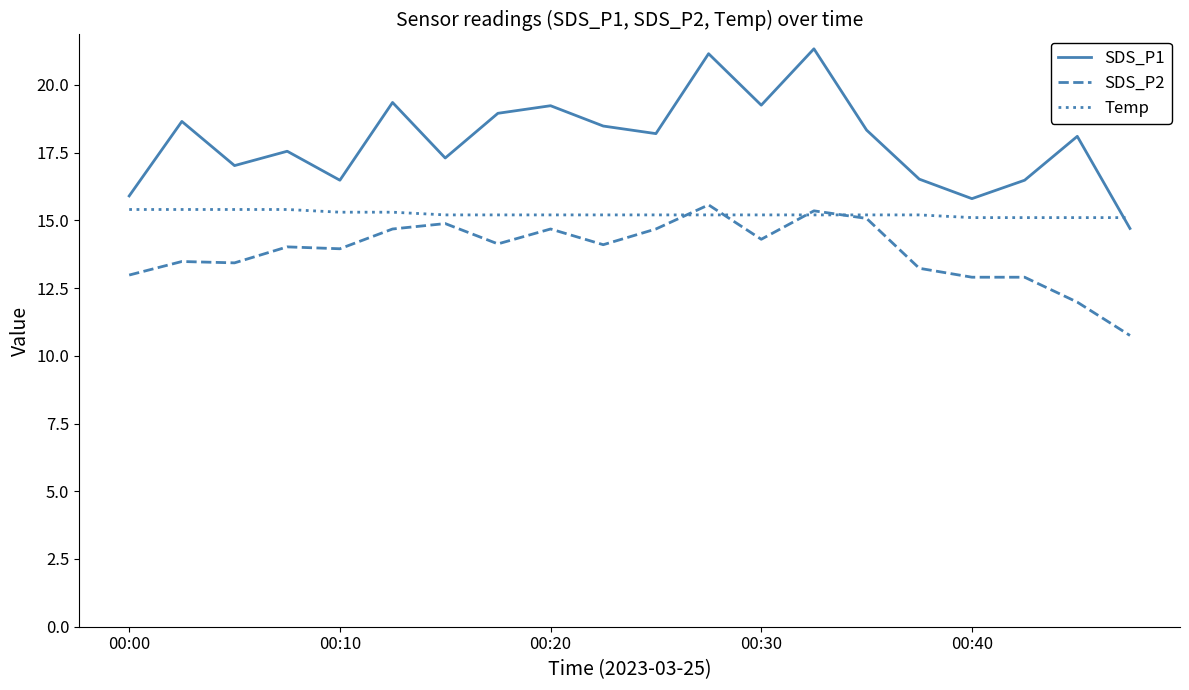

What is the difference between the second highest and second lowest values in the Temp series?

0.3